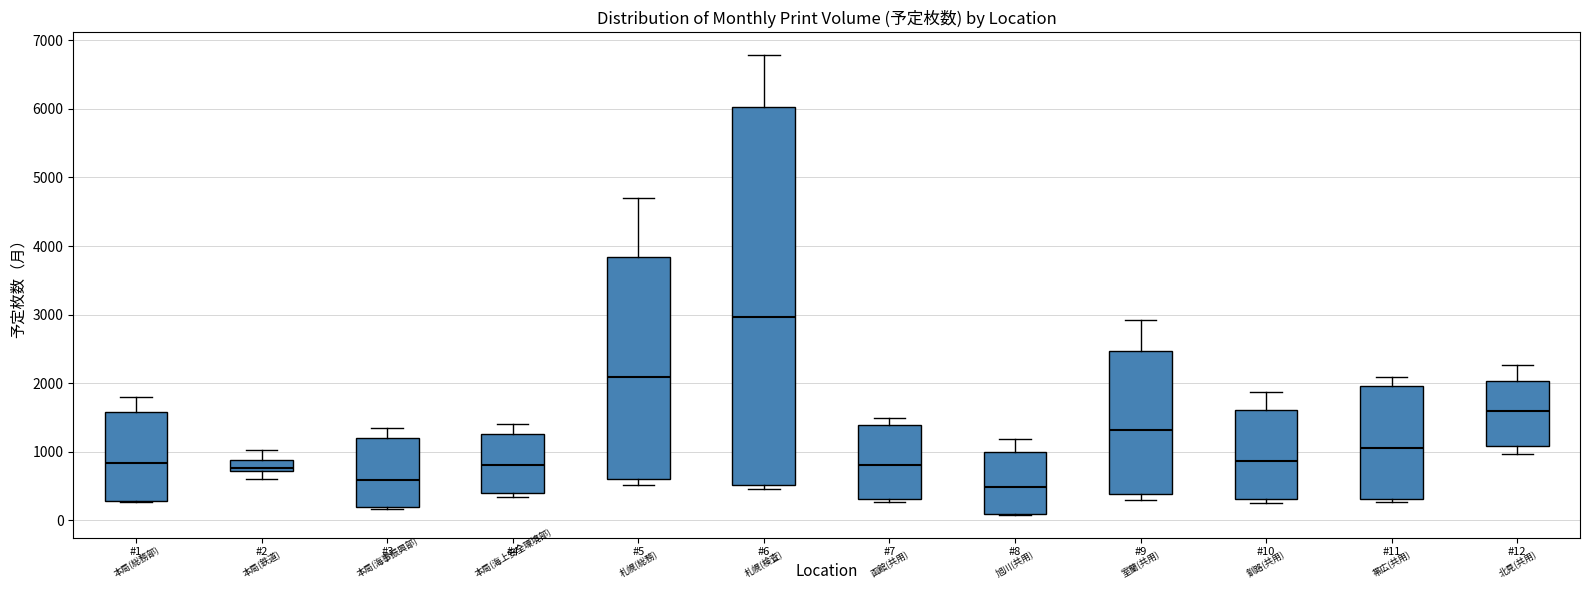

Comparing the boxes themselves (not the whiskers), which one is the tallest?

#6